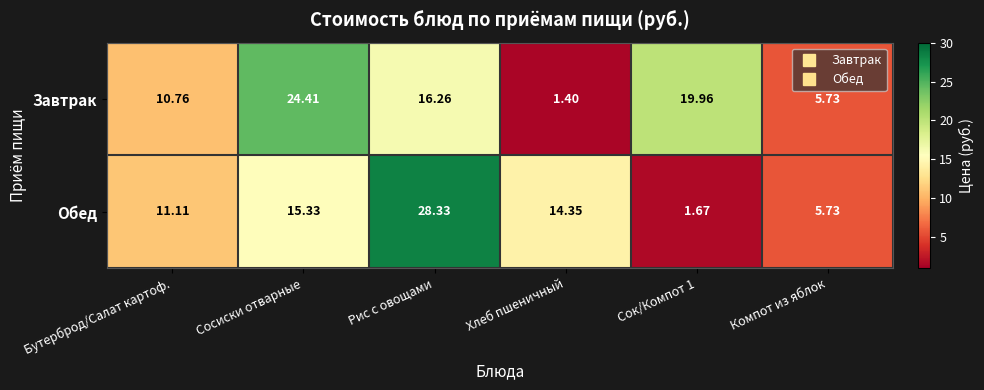

What is the total value across all series at Компот из яблок?

11.5